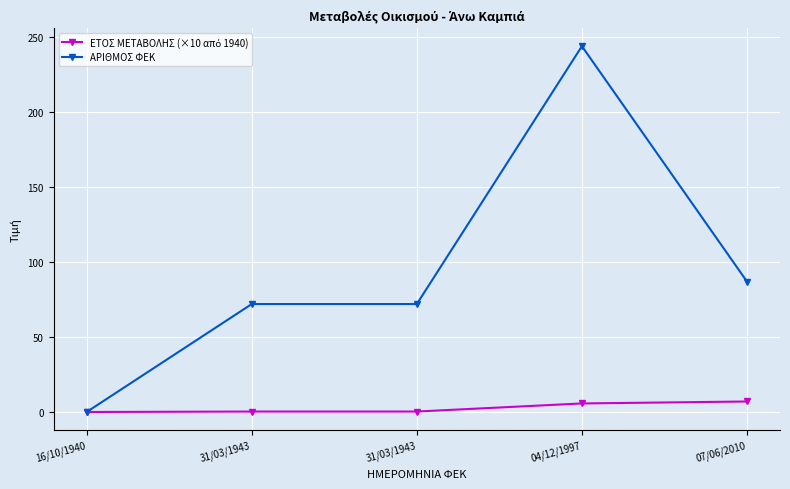

Which has a higher value, 31/03/1943 or 04/12/1997?

04/12/1997